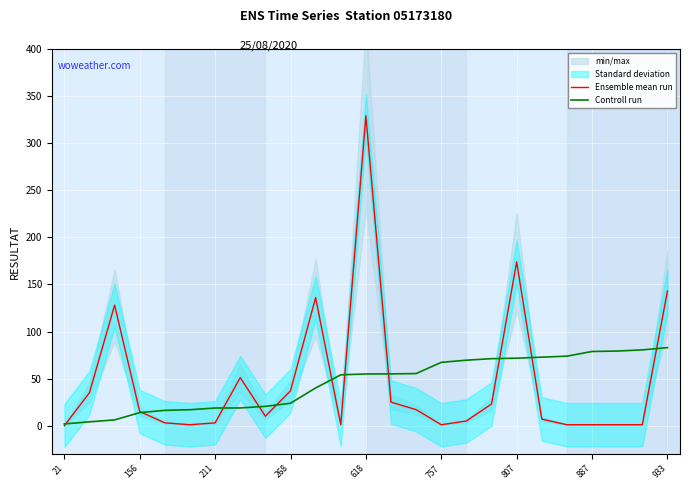

What is the average value of the Ensemble mean run series?

45.9